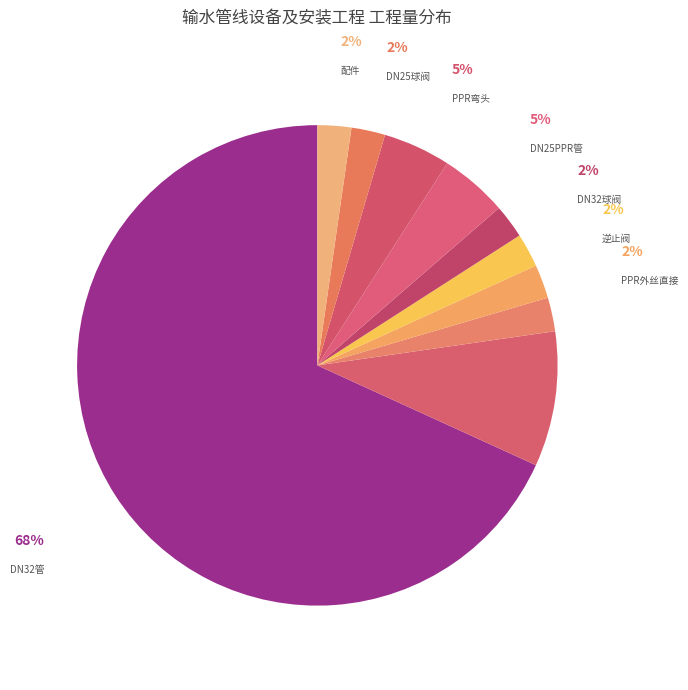

Is it true that PE内丝直接 is 2% of the pie?

True